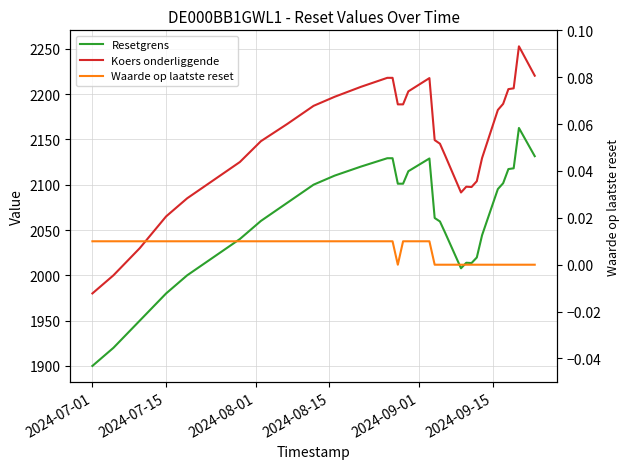

At 2024-08-01, list the series in order from largest to smallest.

Koers onderliggende, Resetgrens, Waarde op laatste reset